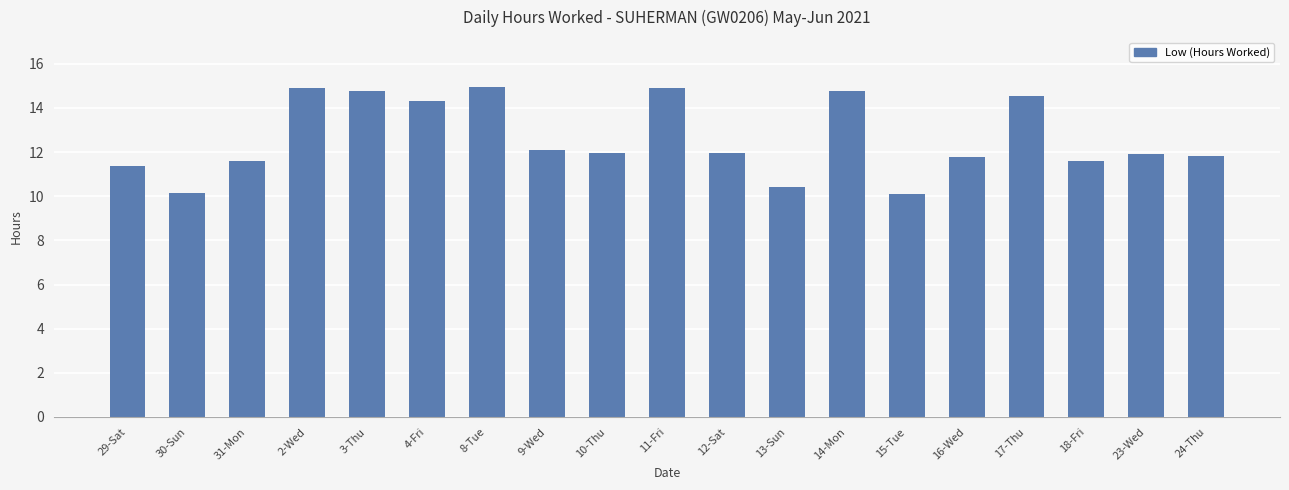

Which has a higher value, 2-Wed or 10-Thu?

2-Wed